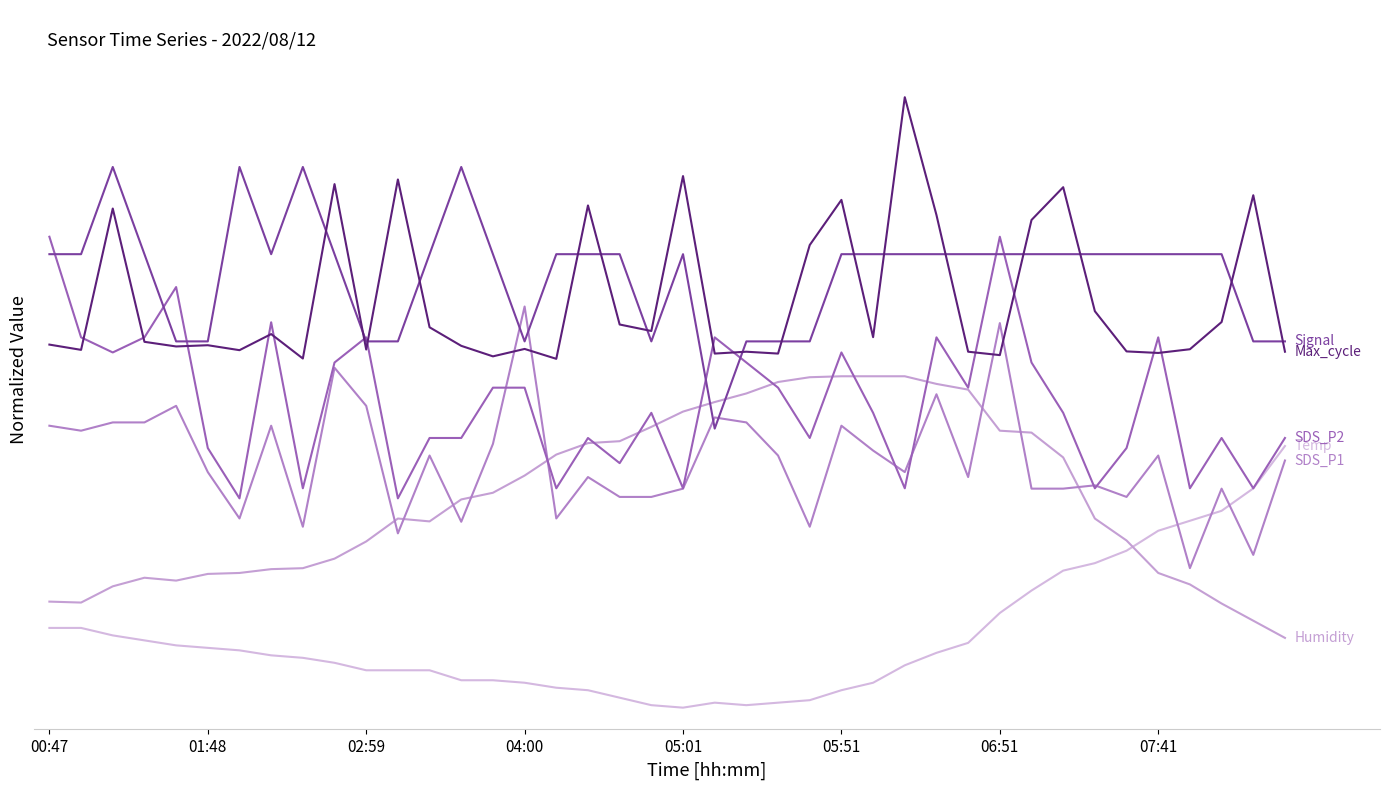

Is it true that SDS_P1 equals 0.7 at 37?

False